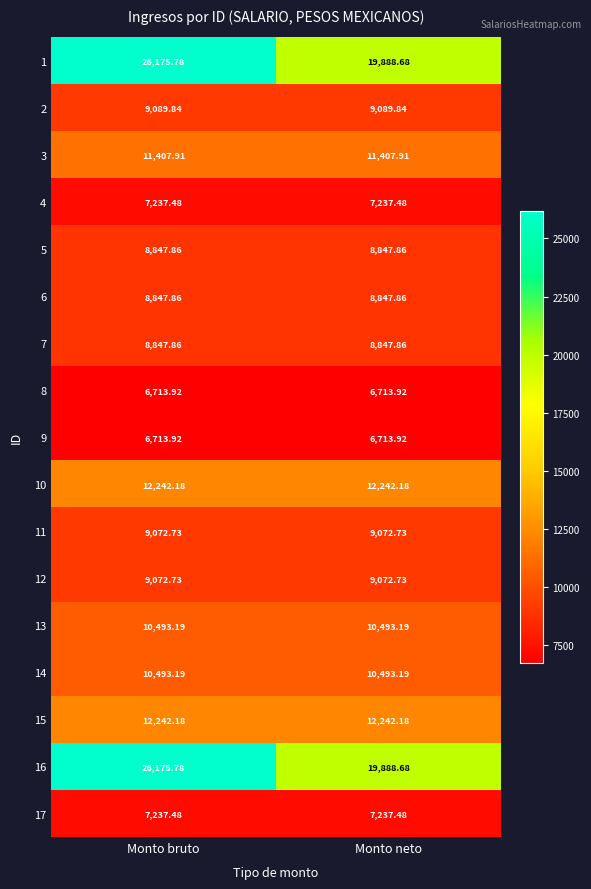

Is the value of 15 at Monto neto greater than the value of 1 at Monto bruto?

No